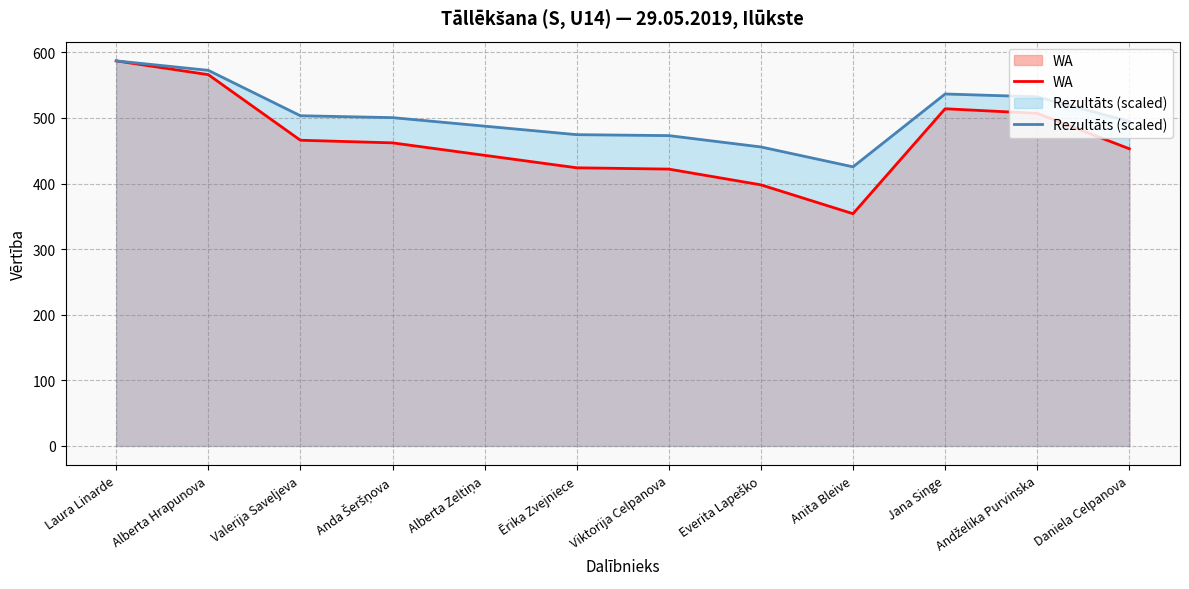

Where is the first local minimum for WA?

Anita Bleive